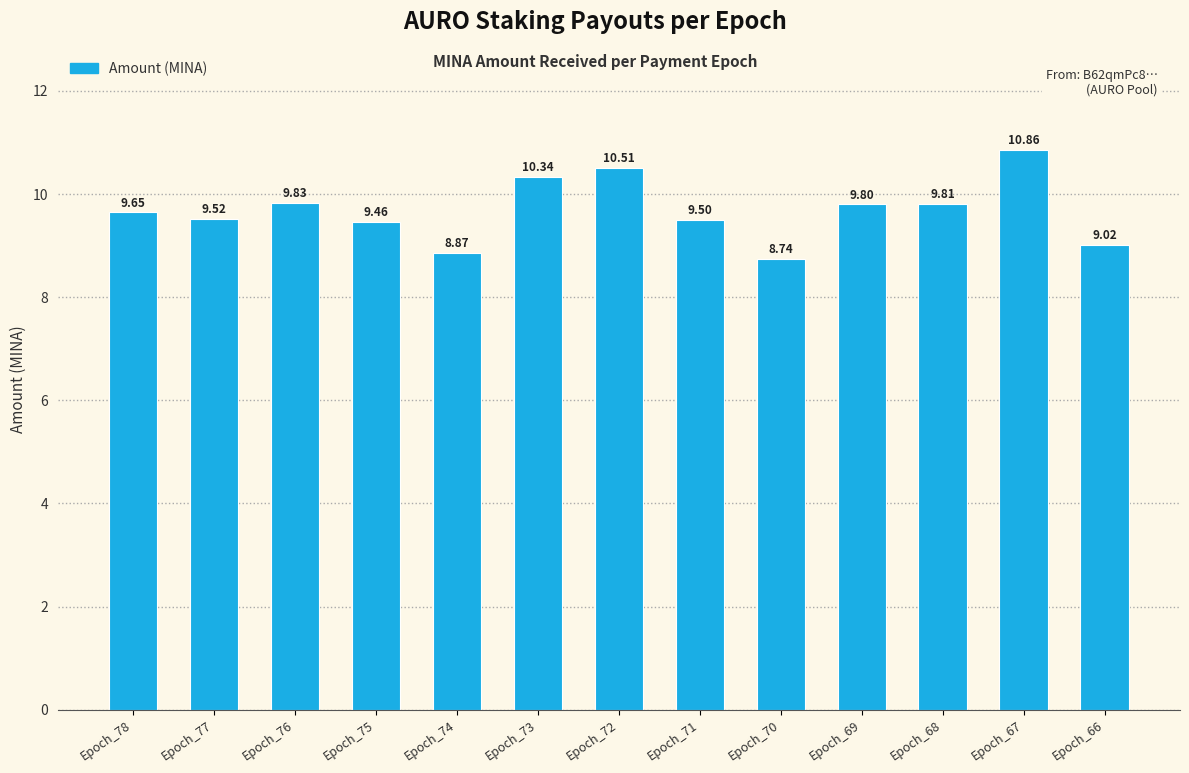

Rank the categories by value from lowest to highest.

Epoch_70, Epoch_74, Epoch_66, Epoch_75, Epoch_71, Epoch_77, Epoch_78, Epoch_69, Epoch_68, Epoch_76, Epoch_73, Epoch_72, Epoch_67